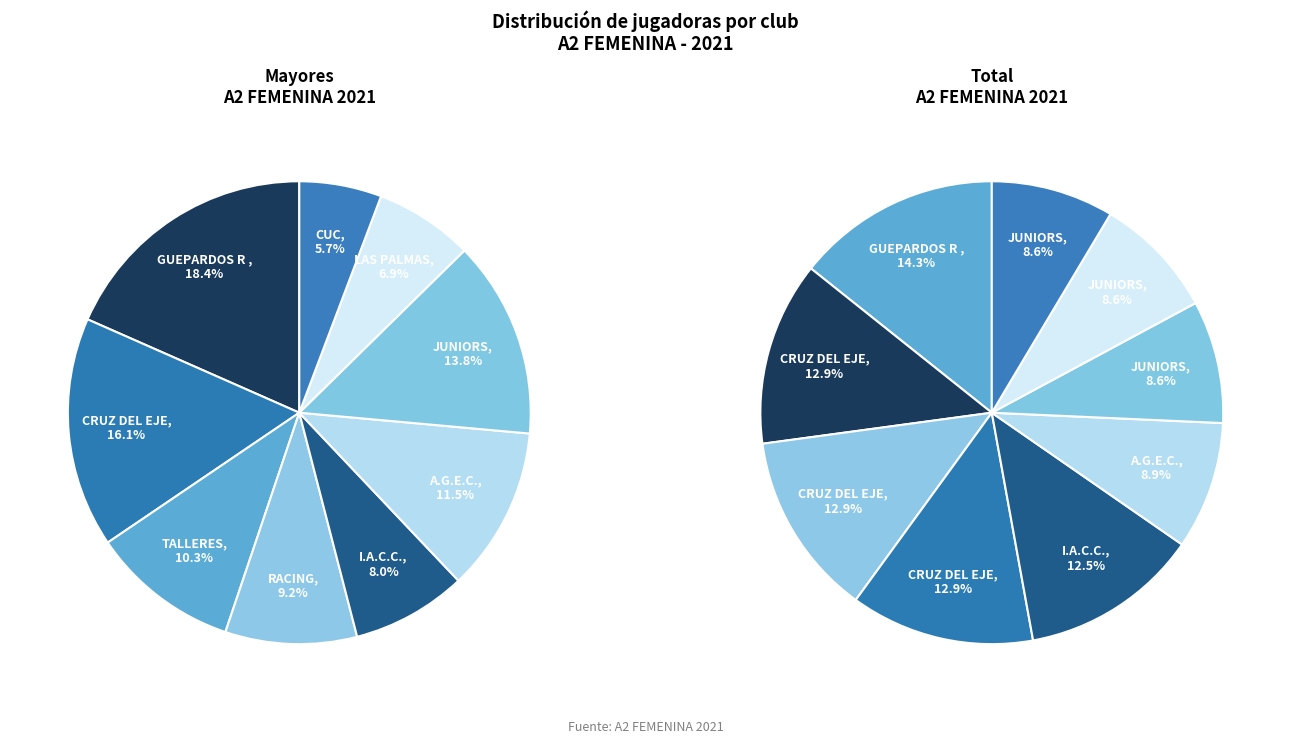

Between CRUZ DEL EJE and JUNIORS, which series saw the biggest shift?

total